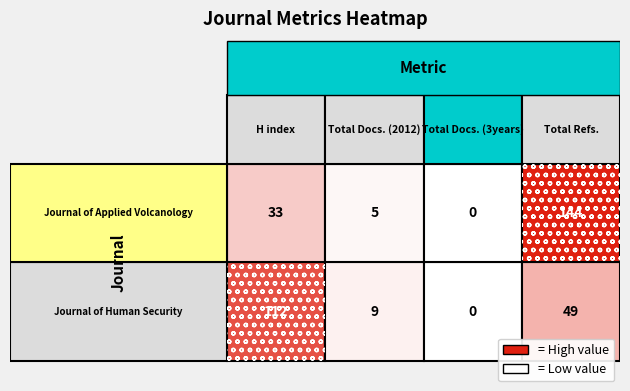

What is the sum of all H index values?

145